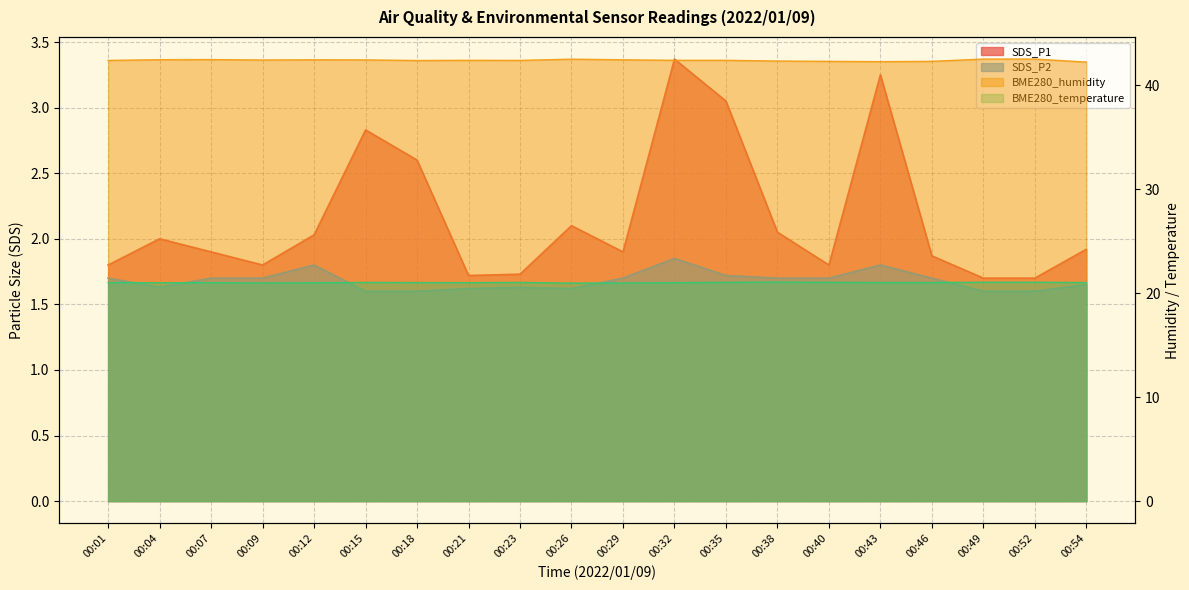

What is the maximum value shown in the chart?

42.5